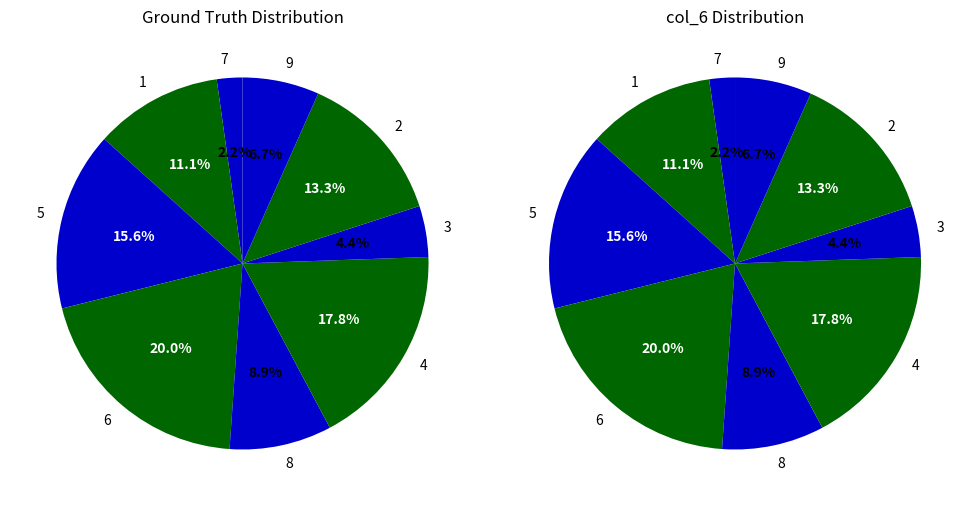

To the nearest percent, what percentage of the pie is 2?

13%